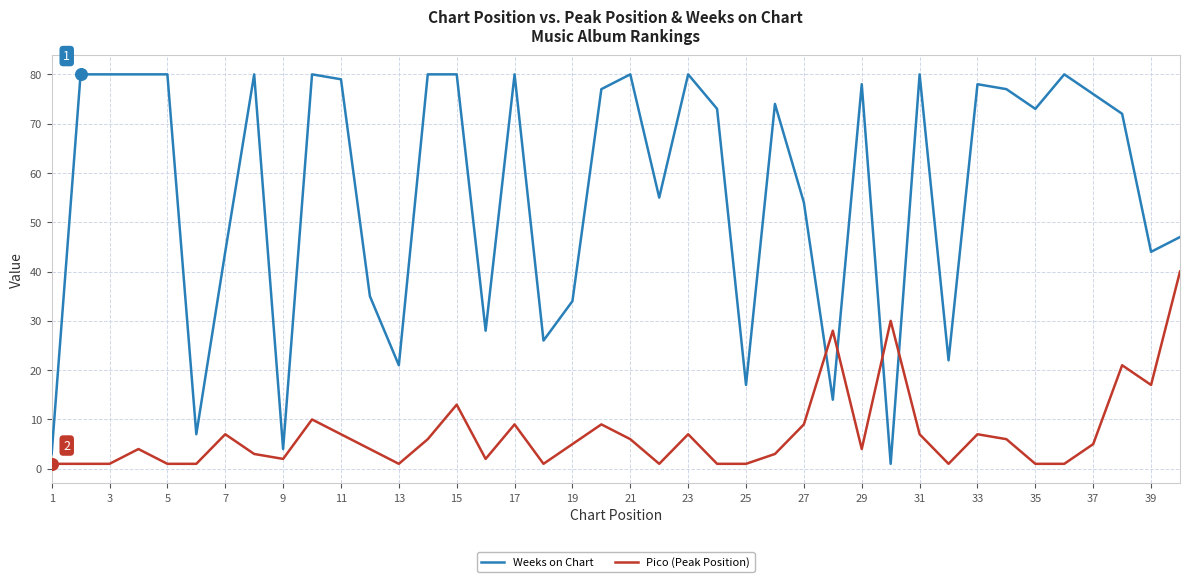

List the series in order of their overall mean, lowest first.

Pico (Peak Position), Weeks on Chart